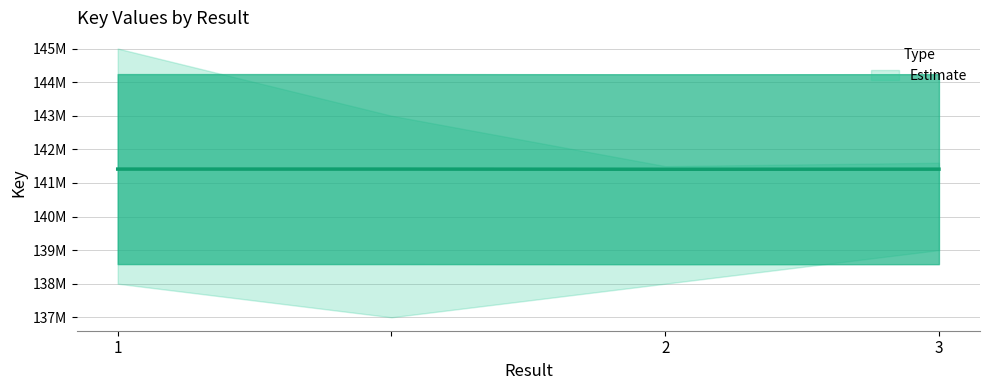

What is the label of the 2nd point from the right?

2